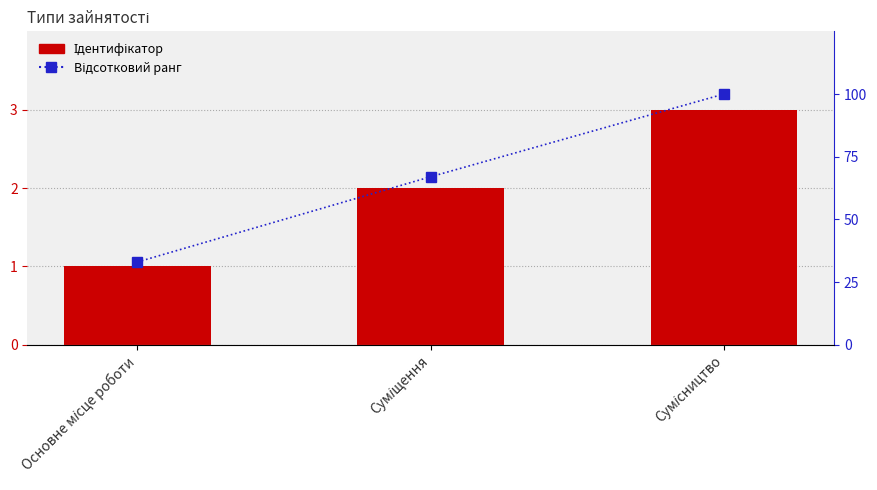

Which series has the widest spread of values?

Відсотковий ранг